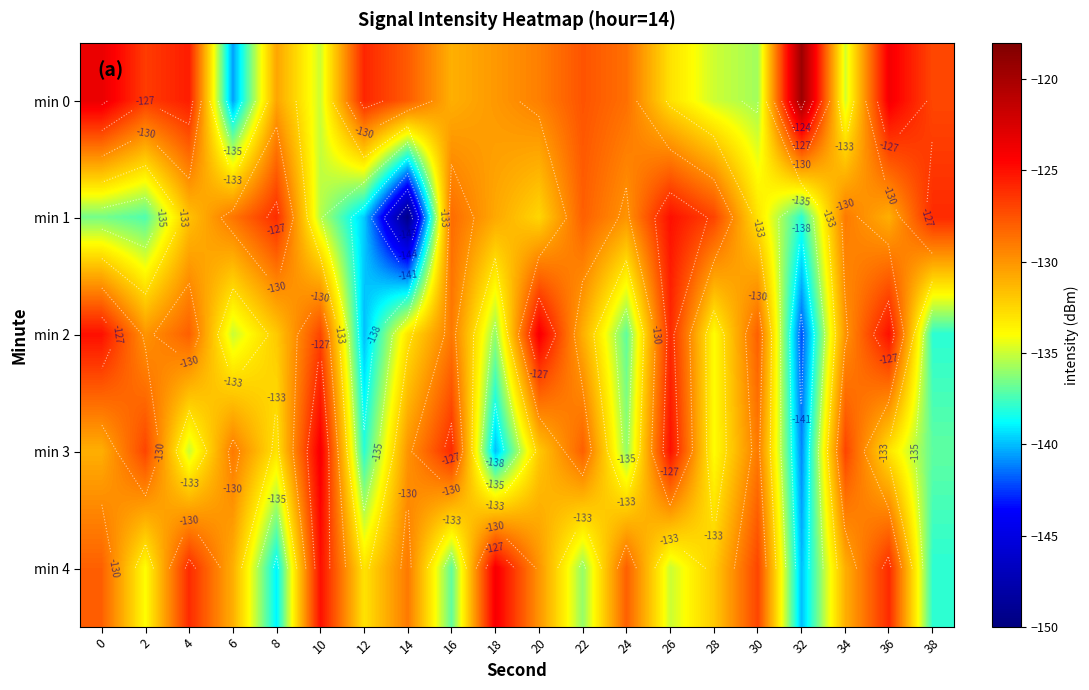

True or false: min 1 has a value of -56.3 at 32.

False